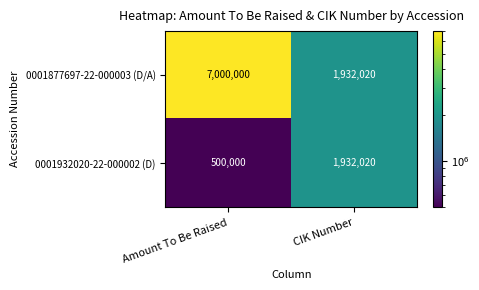

Reading left to right, extract all data points from this chart.

0001877697-22-000003 (D/A): 7000000	1932020
0001932020-22-000002 (D): 500000	1932020